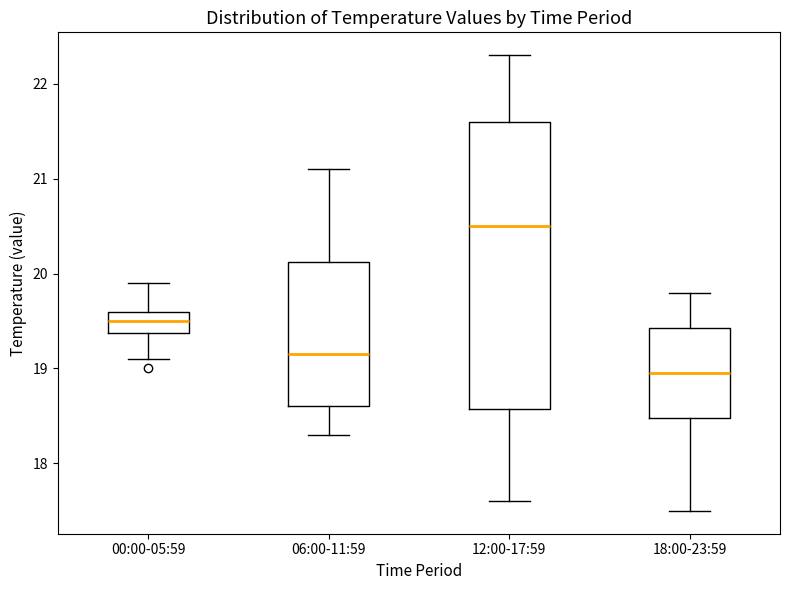

Reading left to right, transcribe this box plot: for each box, give where its median line is, the range the box spans, and where its two whiskers end, as read against the y-axis. The values are not printed on the chart, so give them approximately, as read against the axis.

00:00-05:59: median 19.5, box 19.4 to 19.6, whiskers 19.1 to 19.9
06:00-11:59: median 19.2, box 18.6 to 20.1, whiskers 18.3 to 21.1
12:00-17:59: median 20.5, box 18.6 to 21.6, whiskers 17.6 to 22.3
18:00-23:59: median 19.0, box 18.5 to 19.4, whiskers 17.5 to 19.8